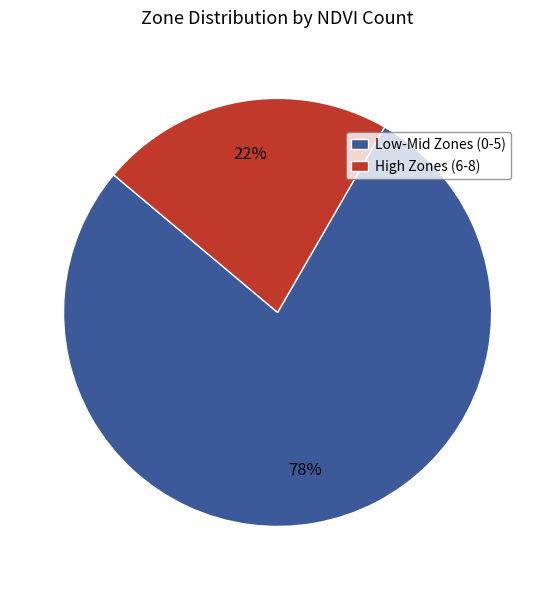

Is the sum of High Zones (6-8) and Low-Mid Zones (0-5) greater than half?

Yes